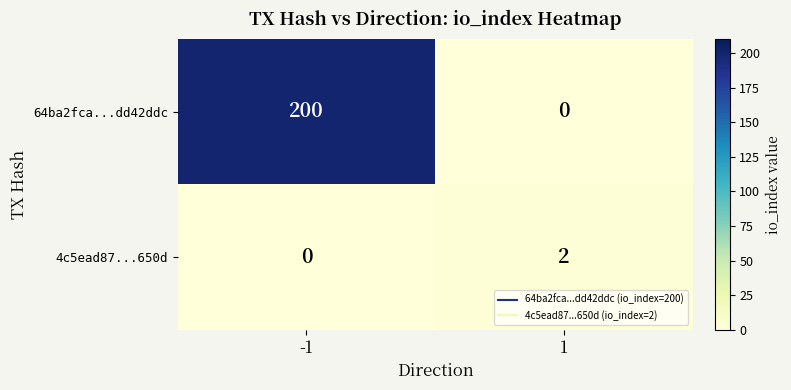

What is the sum of the 64ba2fca...dd42ddc values at -1 and 1?

200